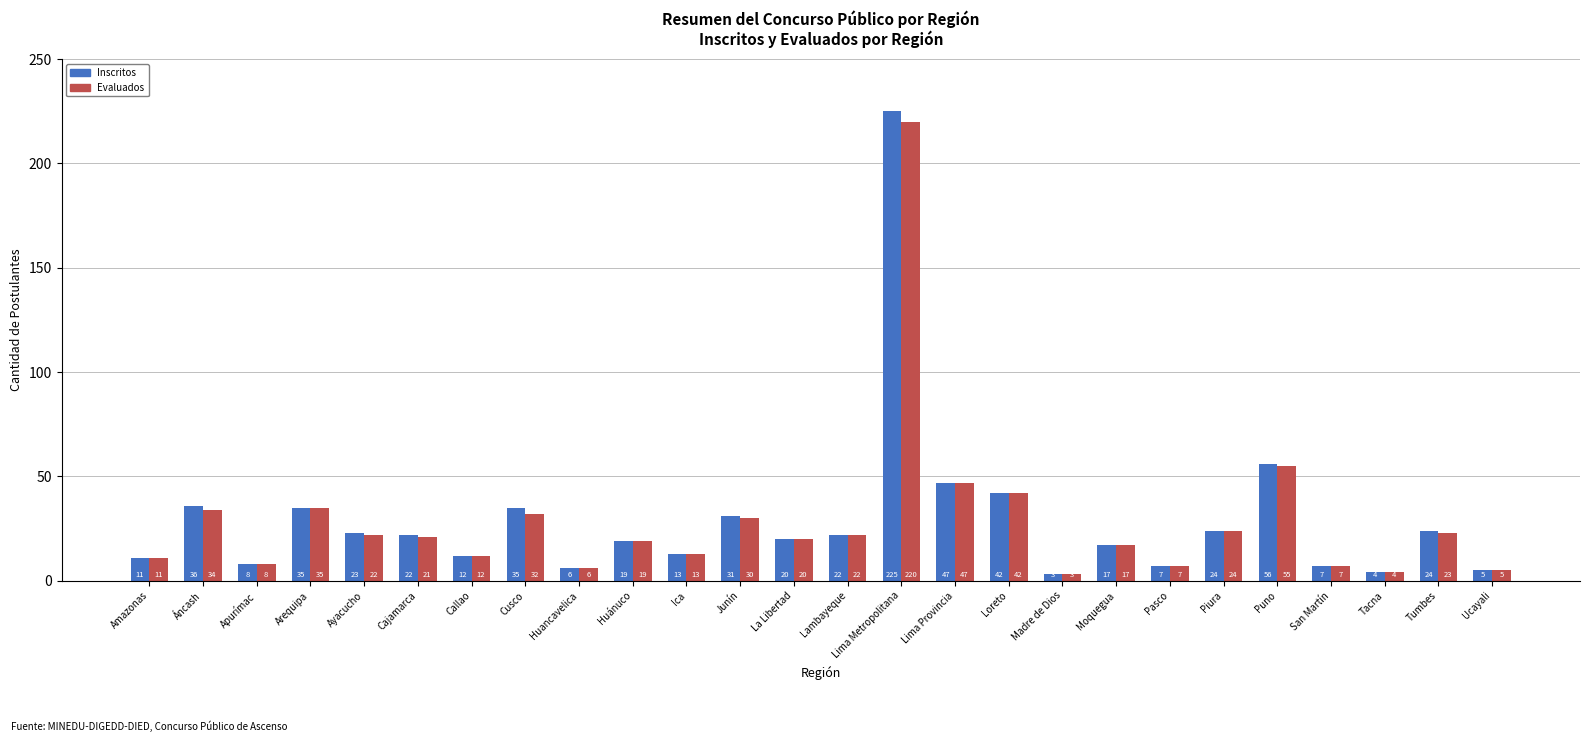

Is it true that Evaluados equals 24 at Arequipa?

False